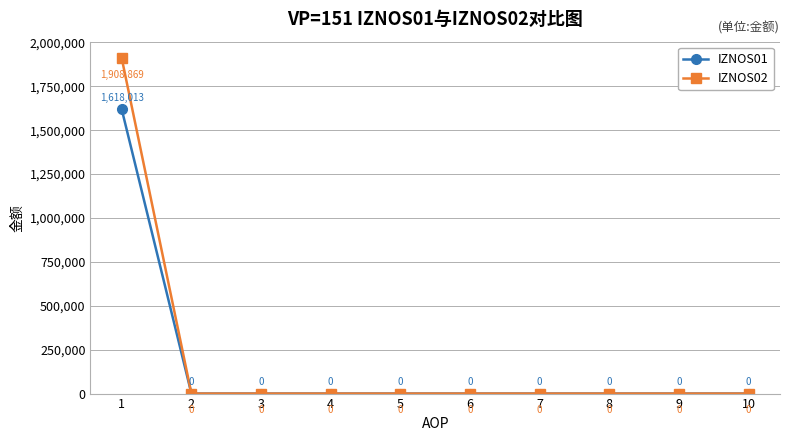

What are all the series names shown in the legend?

IZNOS01, IZNOS02